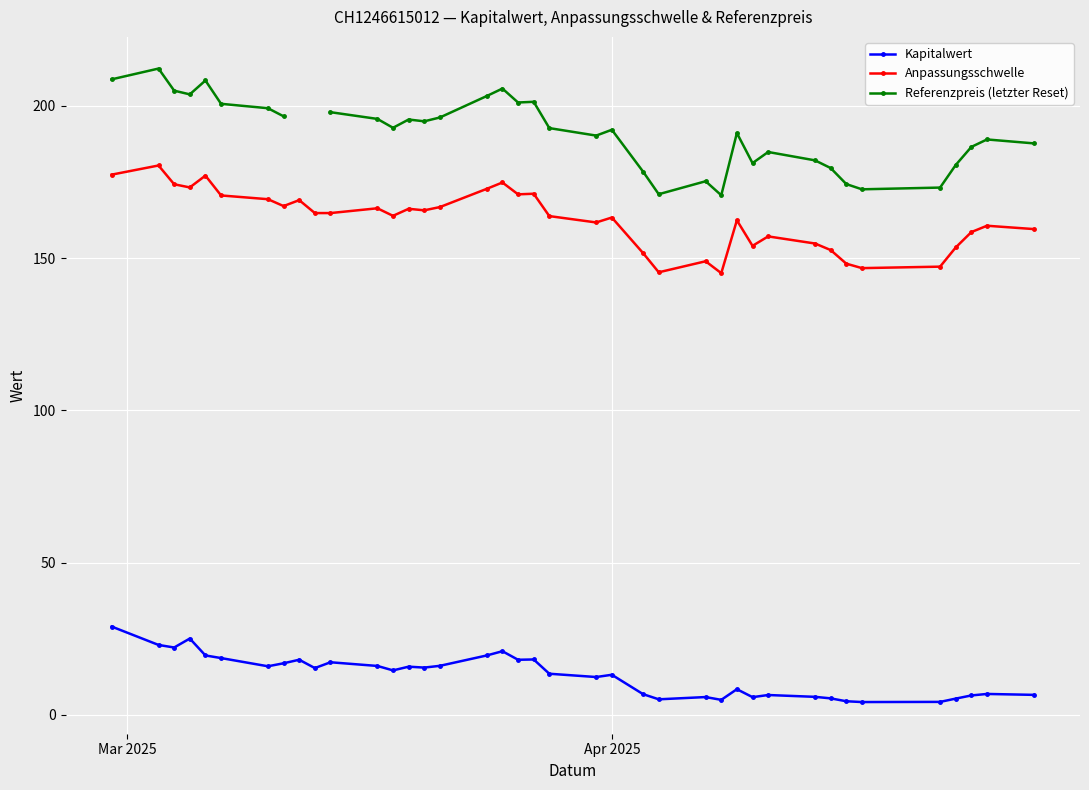

True or false: Anpassungsschwelle and Kapitalwert cross at least once.

False